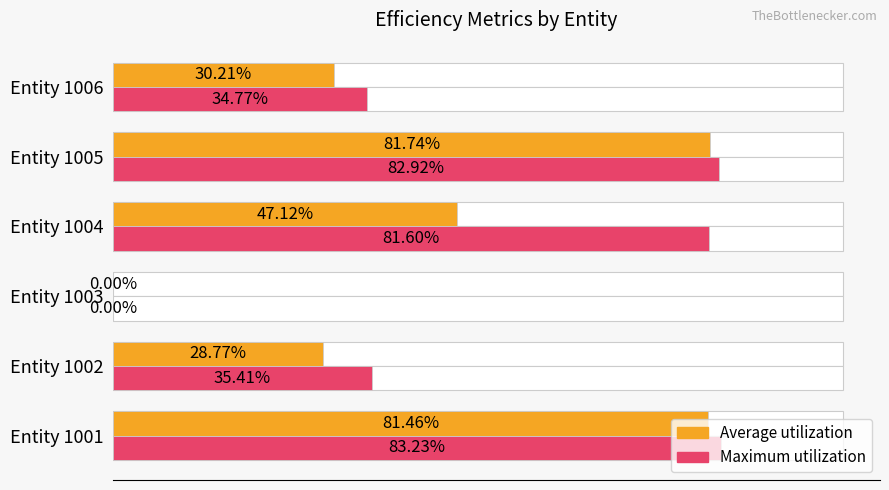

Reading left to right, list all the values displayed in this chart.

Average utilization: 0.8	0.3	0.0	0.5	0.8	0.3
Maximum utilization: 0.8	0.4	0.0	0.8	0.8	0.3